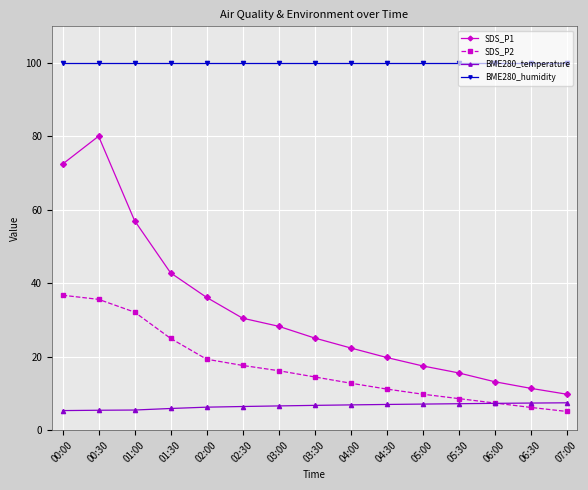

At how many categories does at least one series exceed 60?

15